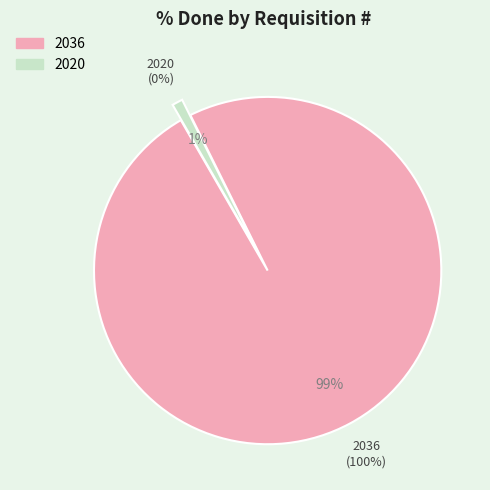

Which slice is the largest?

2036